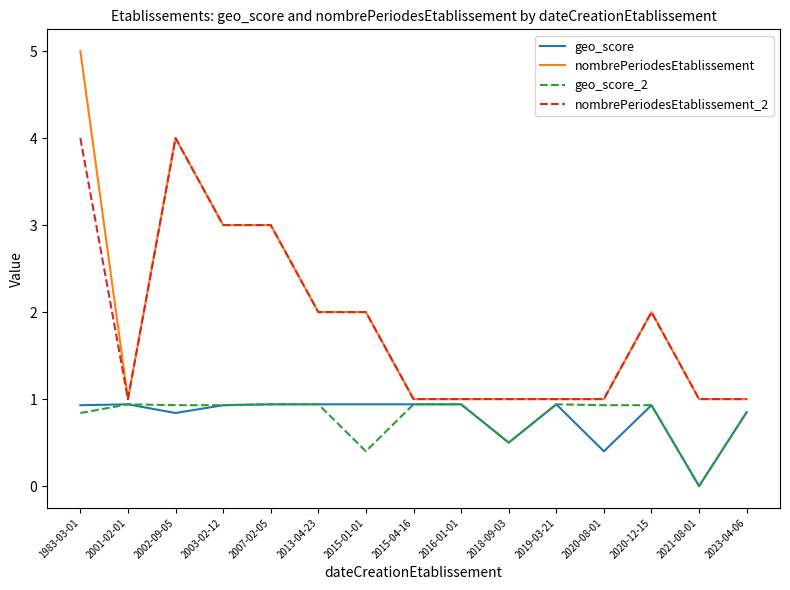

What is the average value of the nombrePeriodesEtablissement series?

1.9